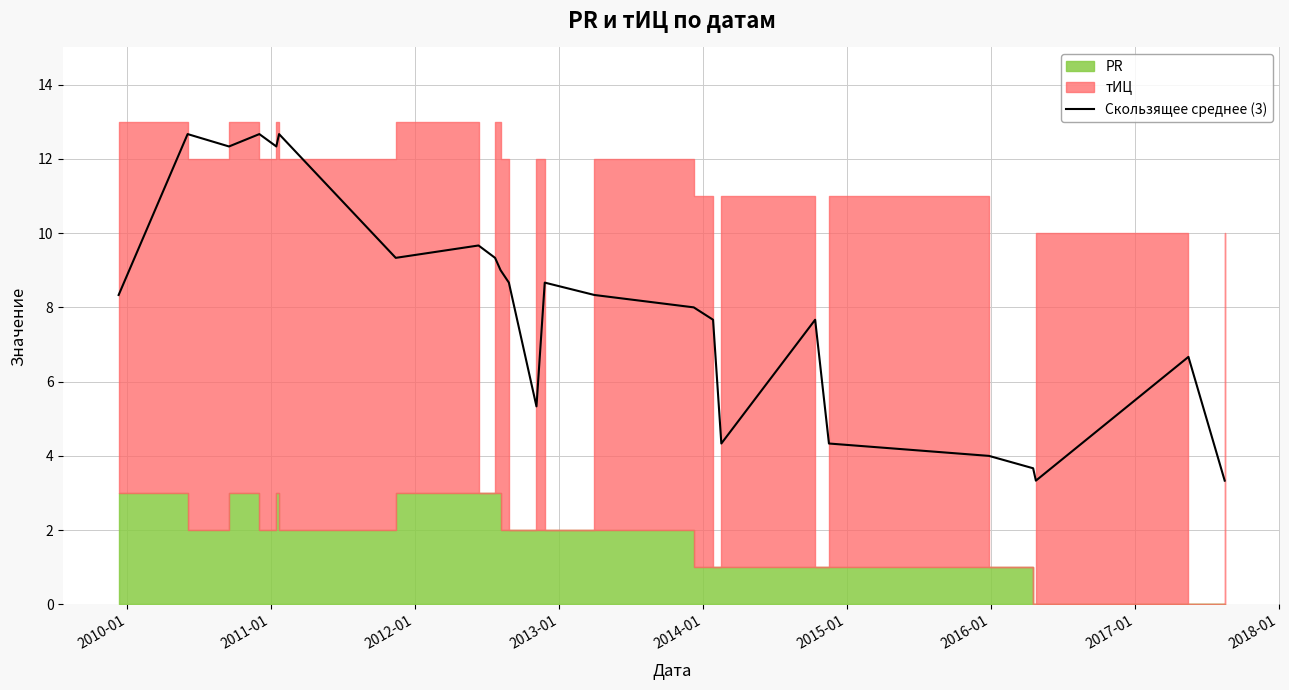

What is the highest value of the Скользящее среднее (3) series?

12.7